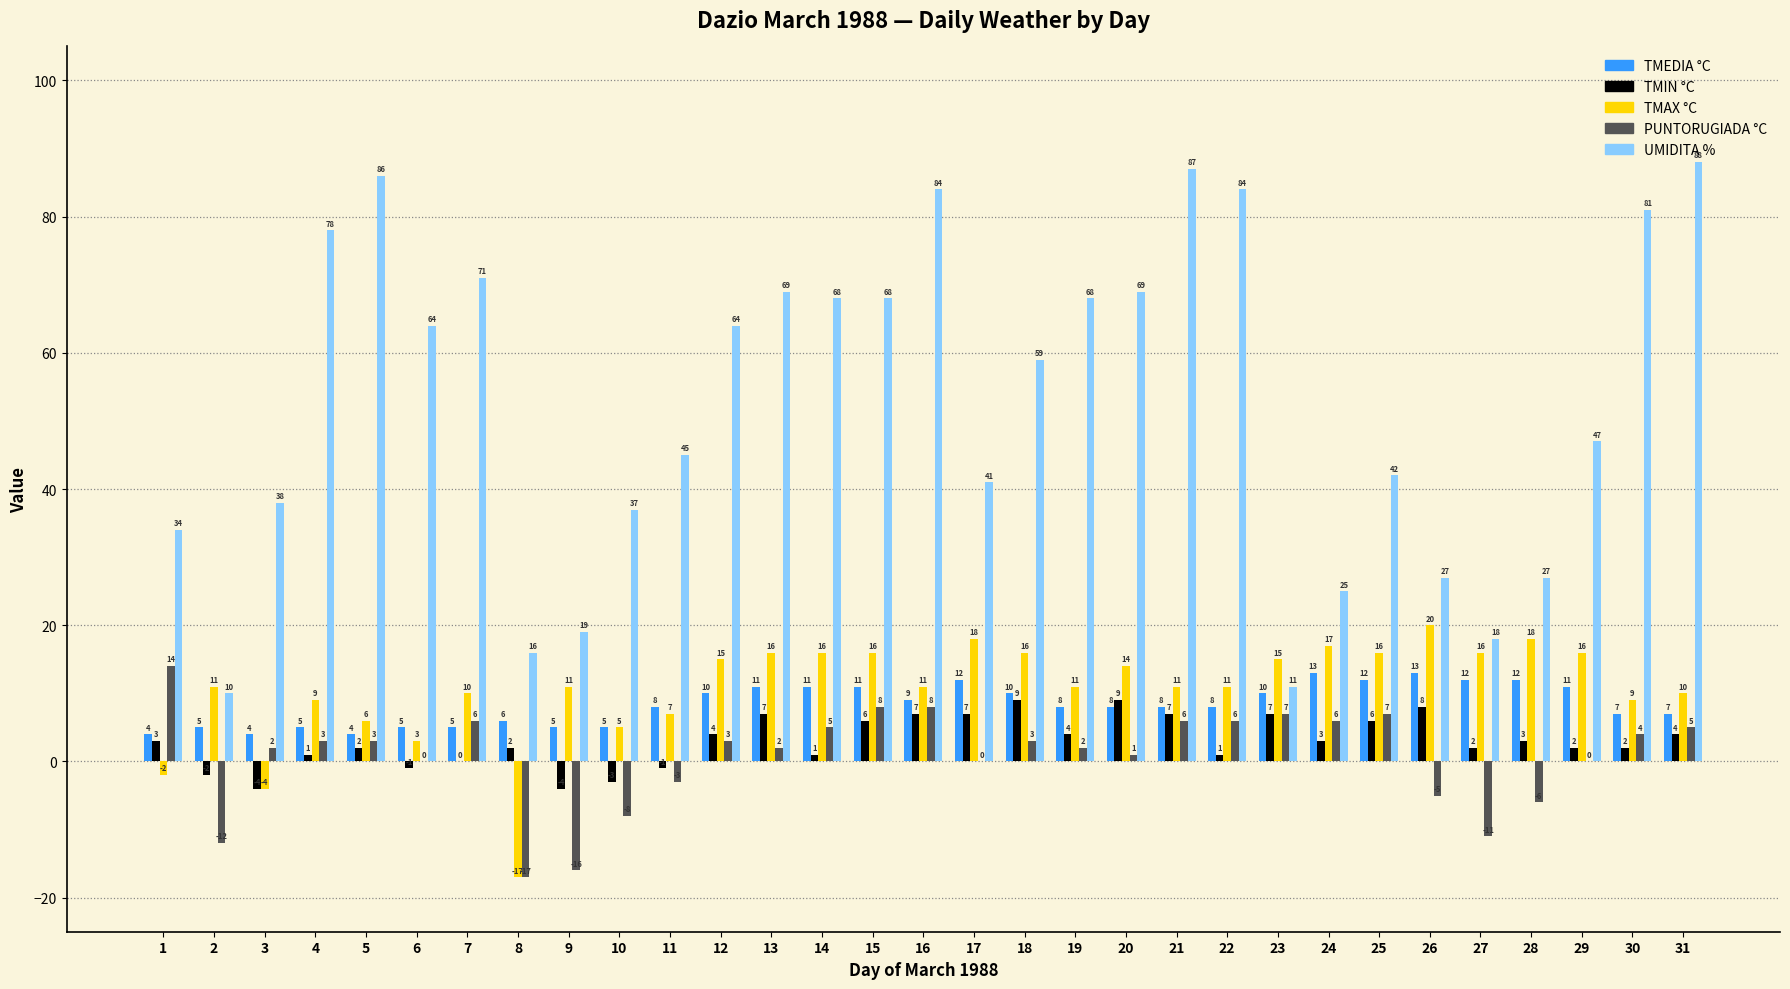

Which series changed the most between 1 and 2?

PUNTORUGIADA °C